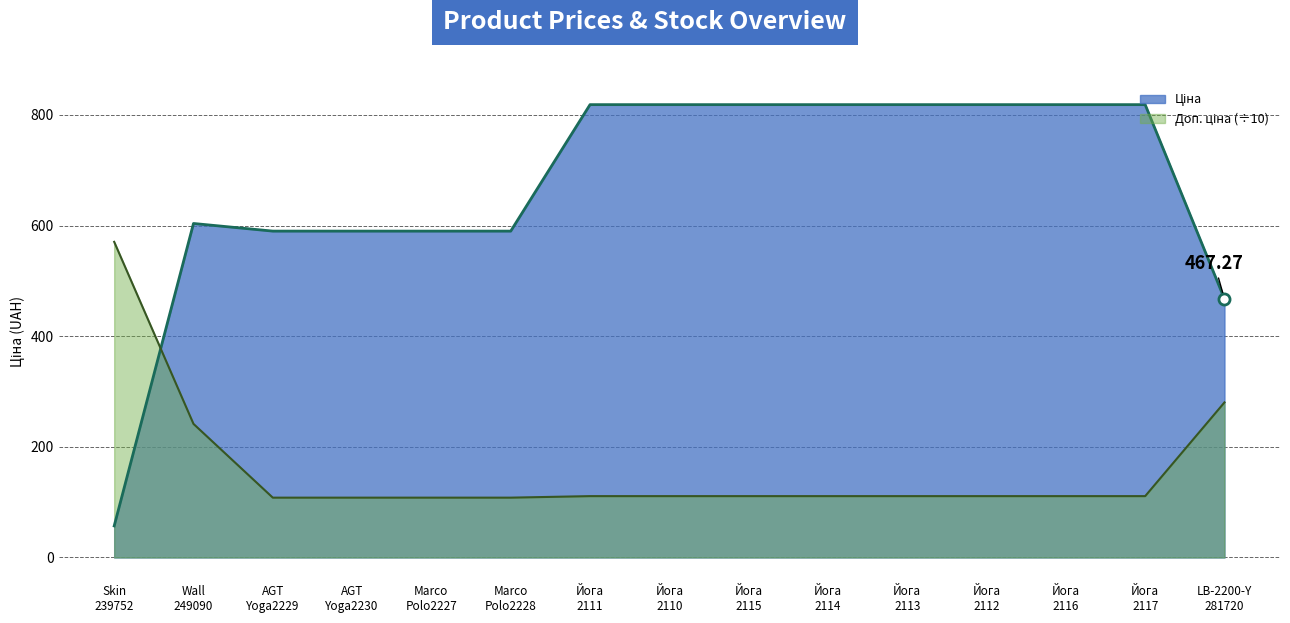

Which series has the largest range (max minus min)?

Ціна